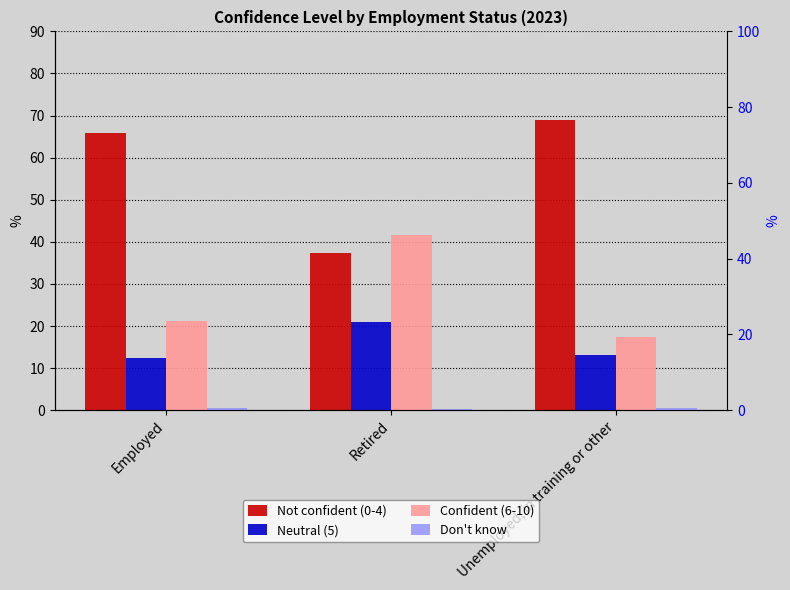

What is the average value of the Neutral (5) series?

15.5